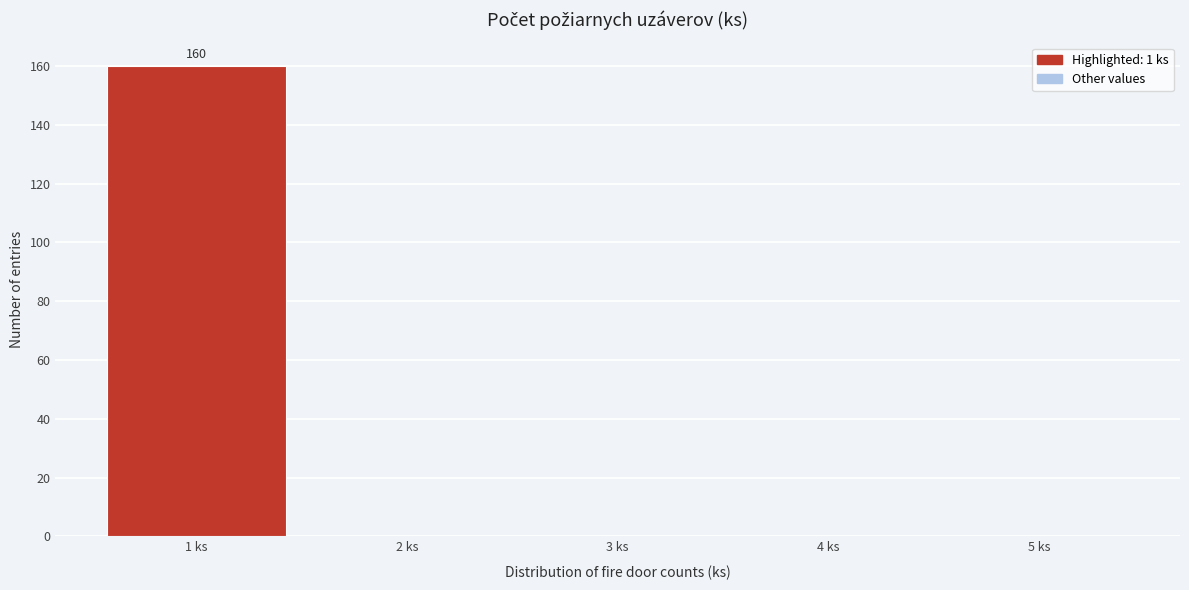

Over which range of the x-axis is the bar tallest?

0.5 to 1.5